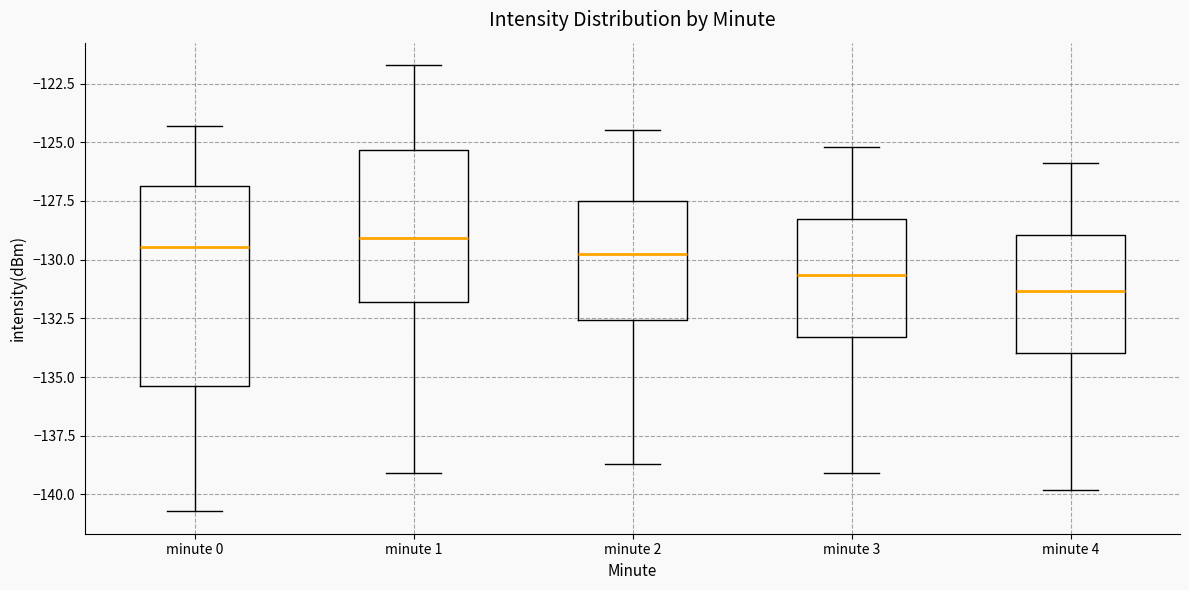

Reading left to right, transcribe this box plot: for each box, give where its median line is, the range the box spans, and where its two whiskers end, as read against the y-axis. The values are not printed on the chart, so give them approximately, as read against the axis.

minute 0: median -129.5, box -135.5 to -127.0, whiskers -140.5 to -124.5
minute 1: median -129.0, box -132.0 to -125.5, whiskers -139.0 to -121.5
minute 2: median -129.5, box -132.5 to -127.5, whiskers -138.5 to -124.5
minute 3: median -130.5, box -133.5 to -128.0, whiskers -139.0 to -125.0
minute 4: median -131.5, box -134.0 to -129.0, whiskers -140.0 to -126.0